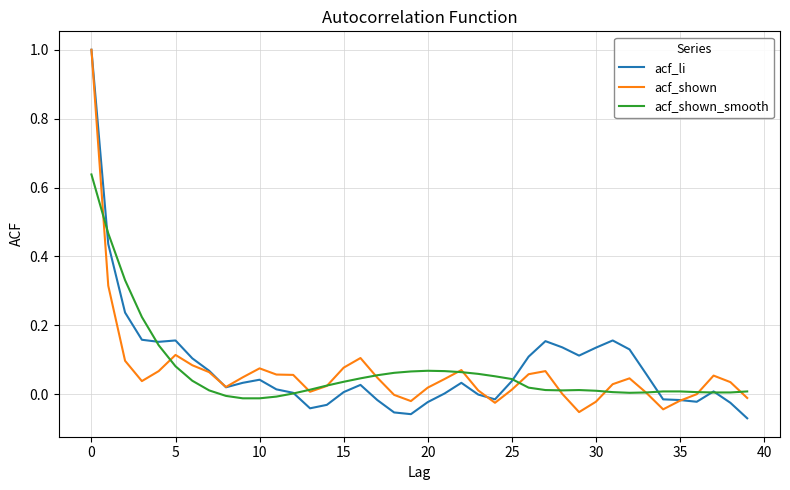

What is the maximum value for acf_li?

1.0